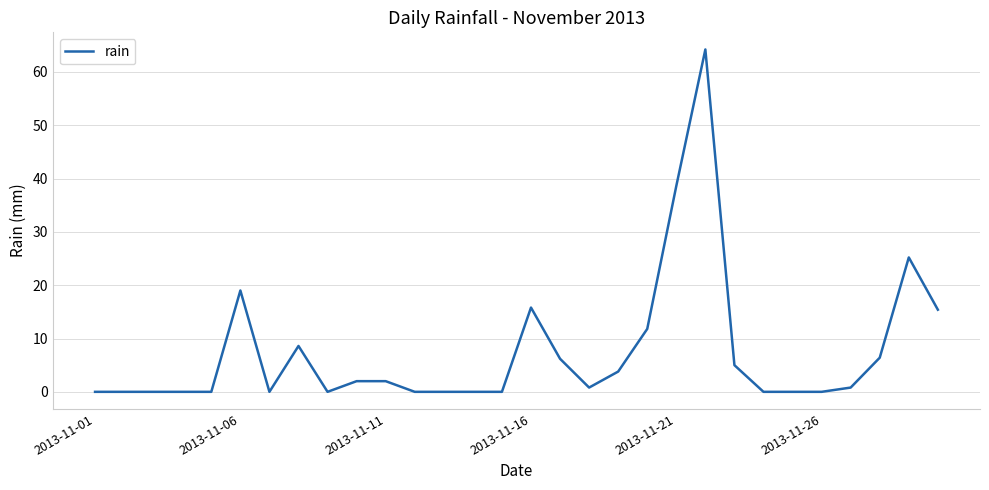

Is this an area chart (filled region under the line)?

No